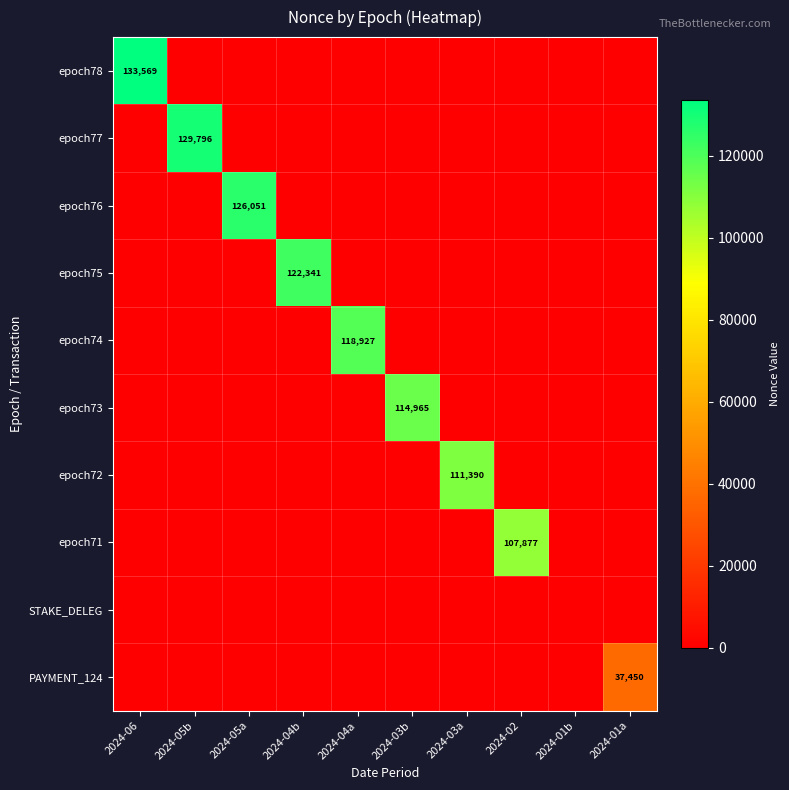

Is the value of epoch71 at 2024-02 greater than the value of epoch72 at 2024-03a?

No